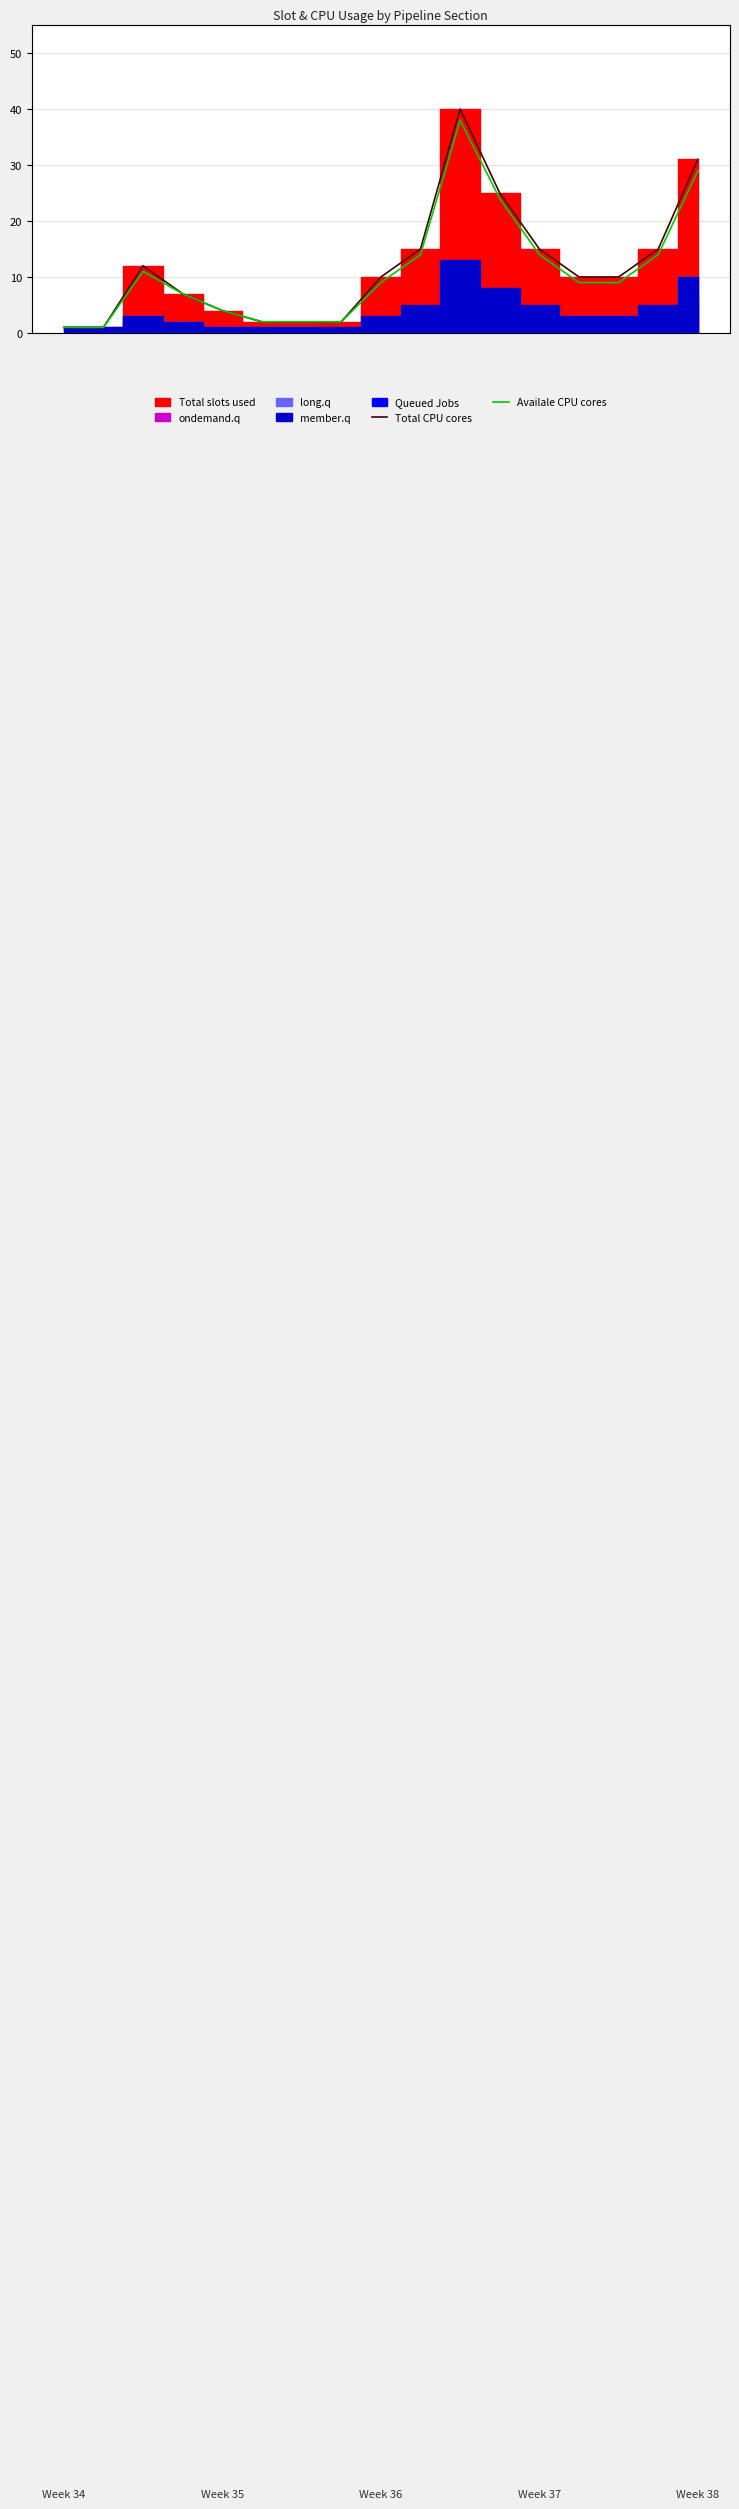

What is the difference between the second highest and second lowest values in the Total CPU cores series?

30